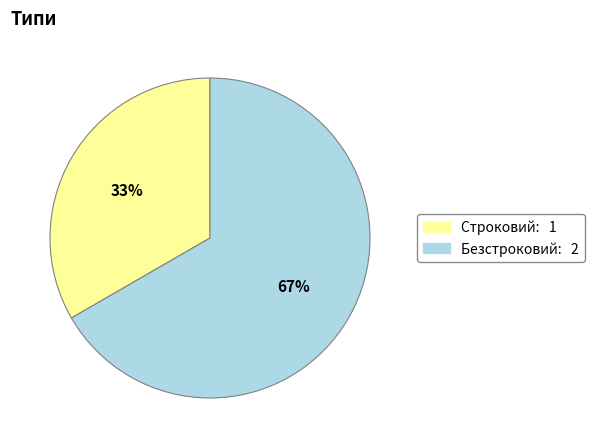

Does any single category account for the majority?

Yes